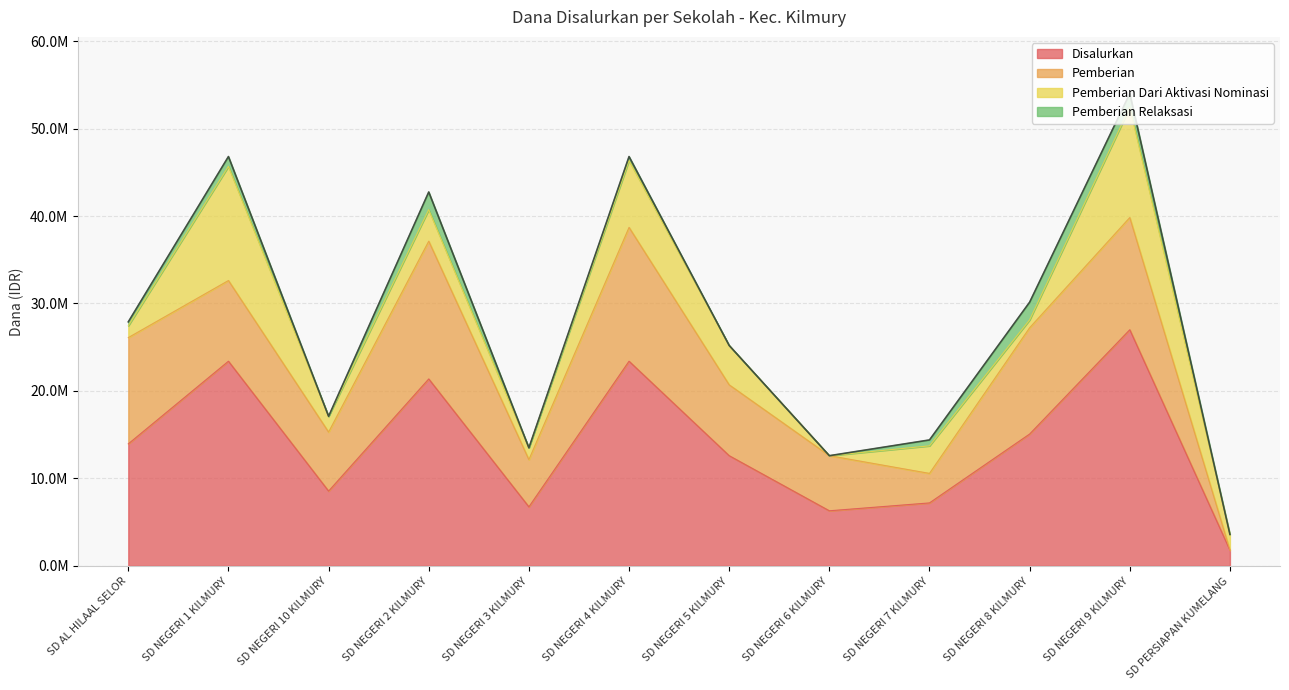

How many values in the Pemberian series are below 9225000?

6